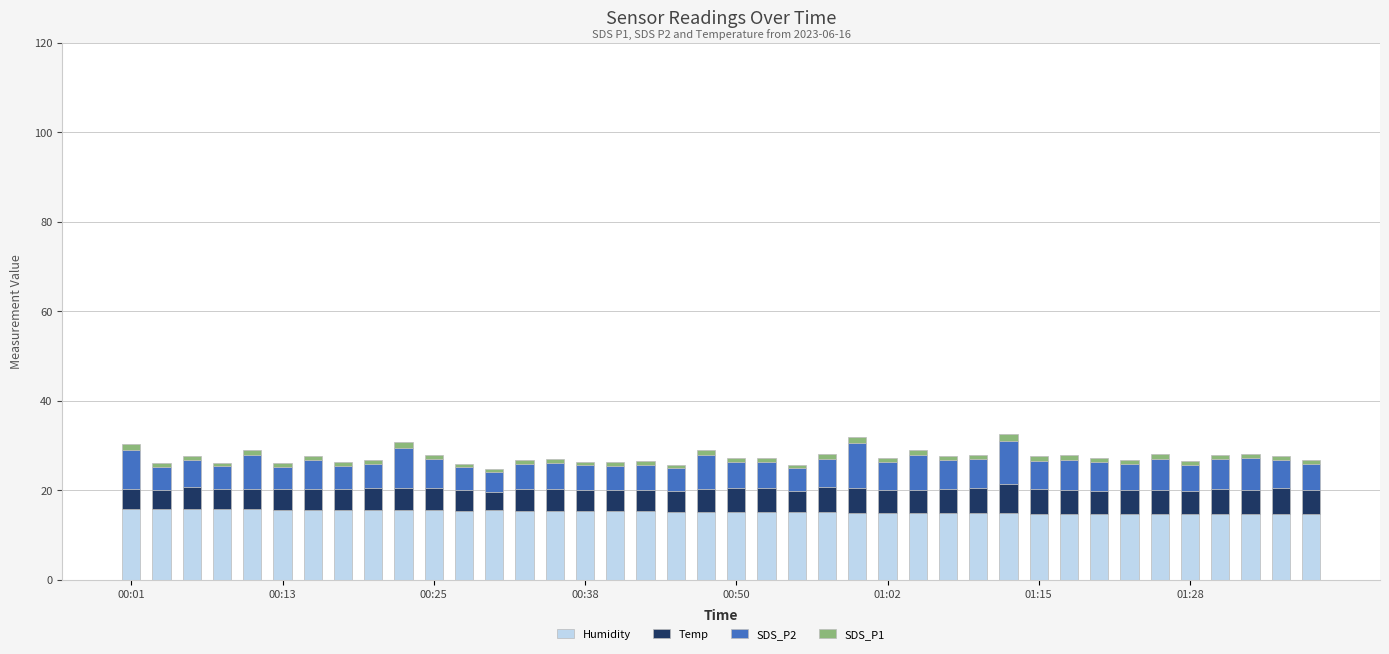

What is the highest value of the Humidity series?

15.8